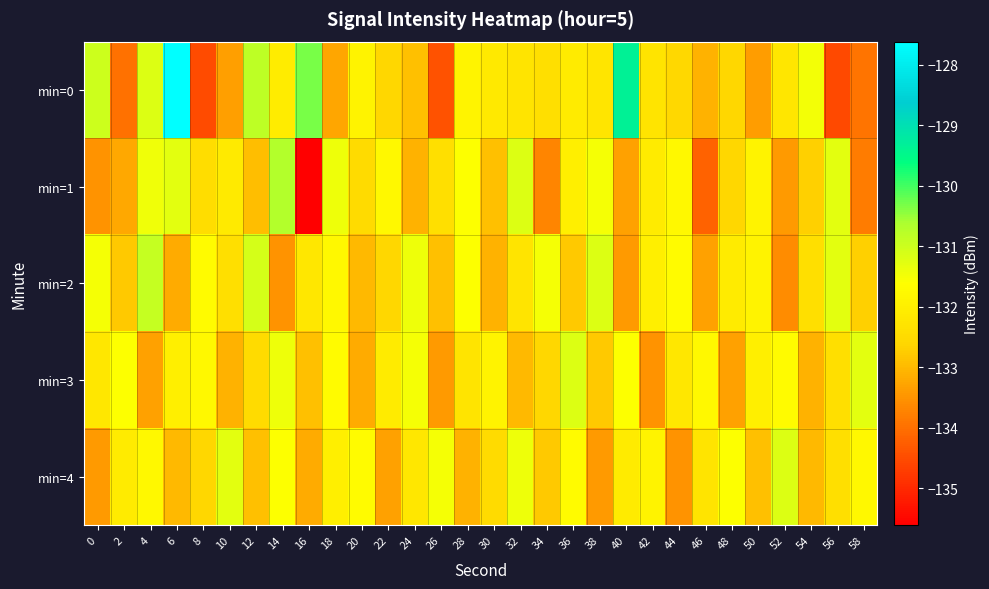

How many categories are shown in the chart?

30